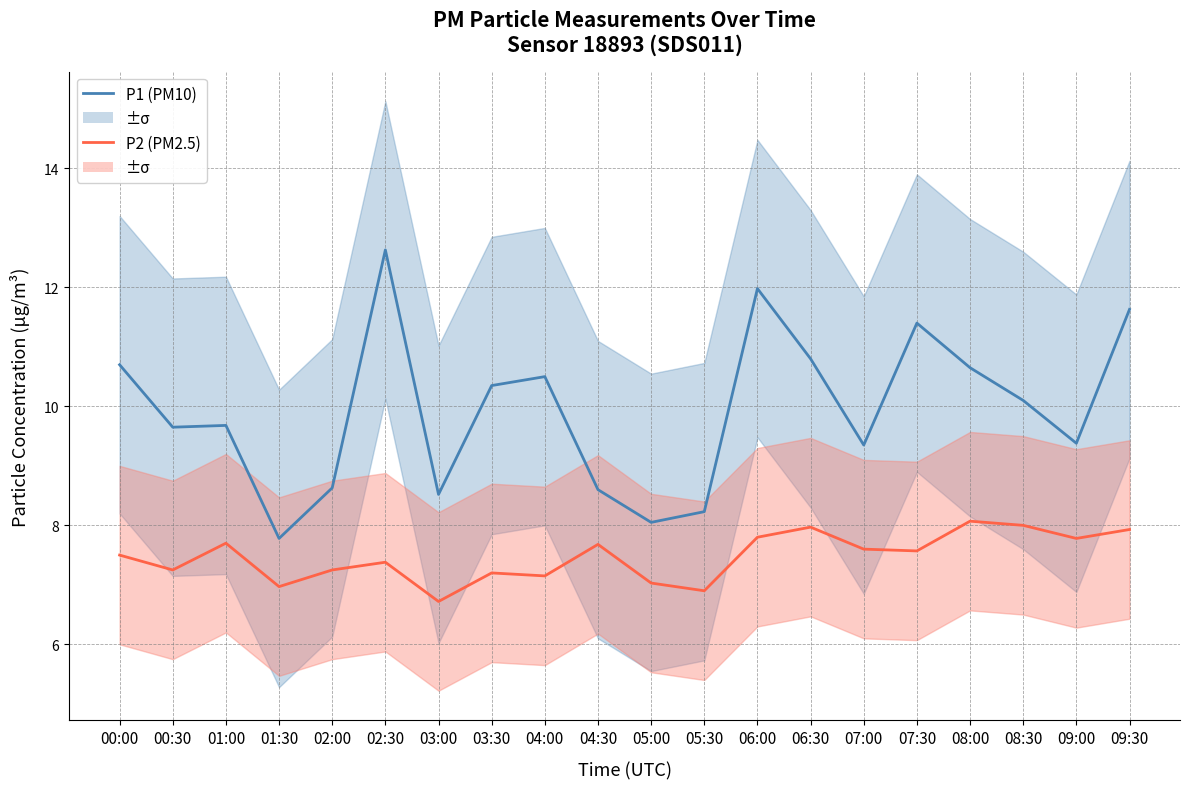

At how many categories does at least one series exceed 8?

19